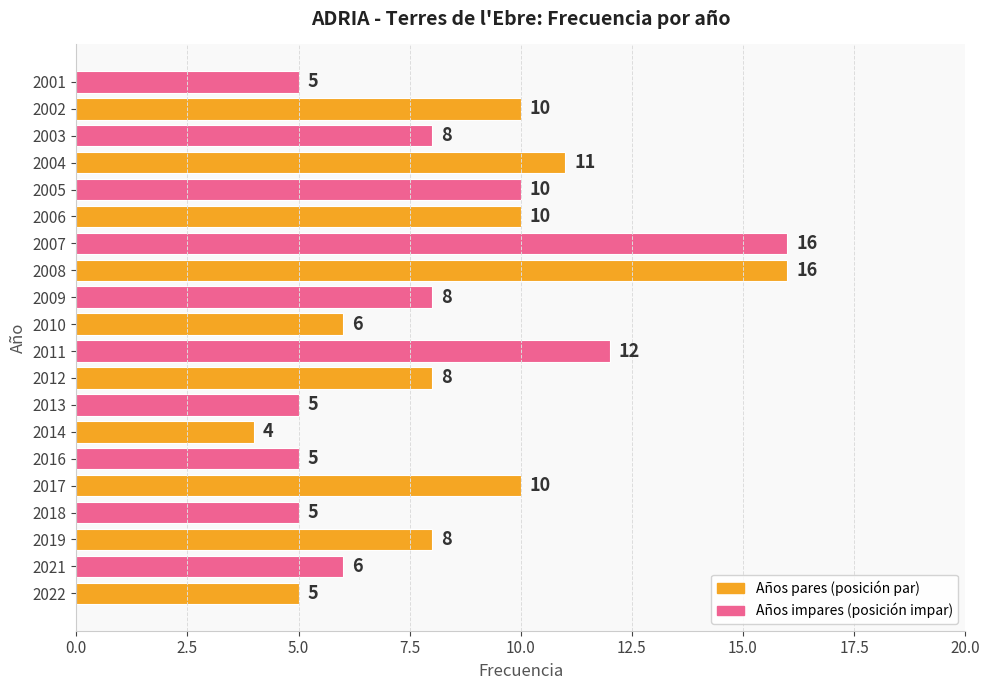

What is the sum of all values?

168